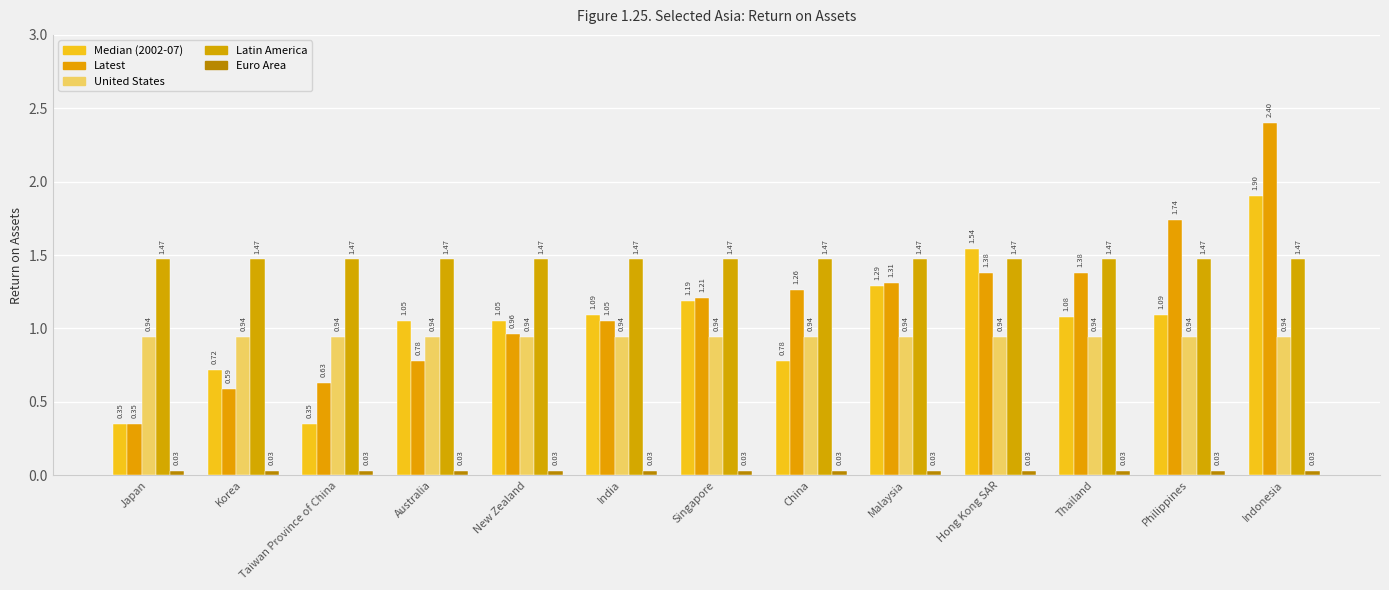

Count the number of categories in the chart.

13